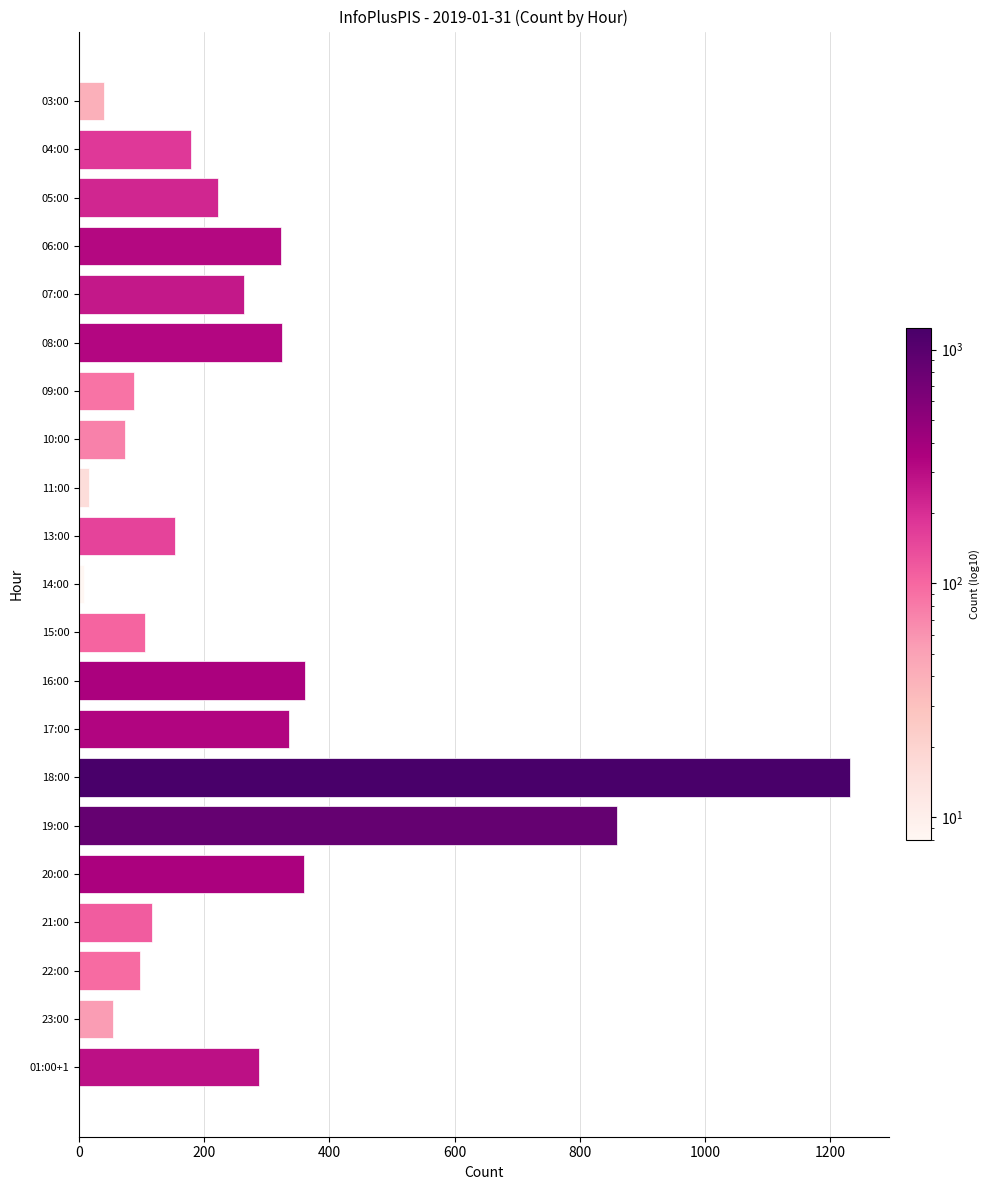

How many distinct data groups are displayed?

1